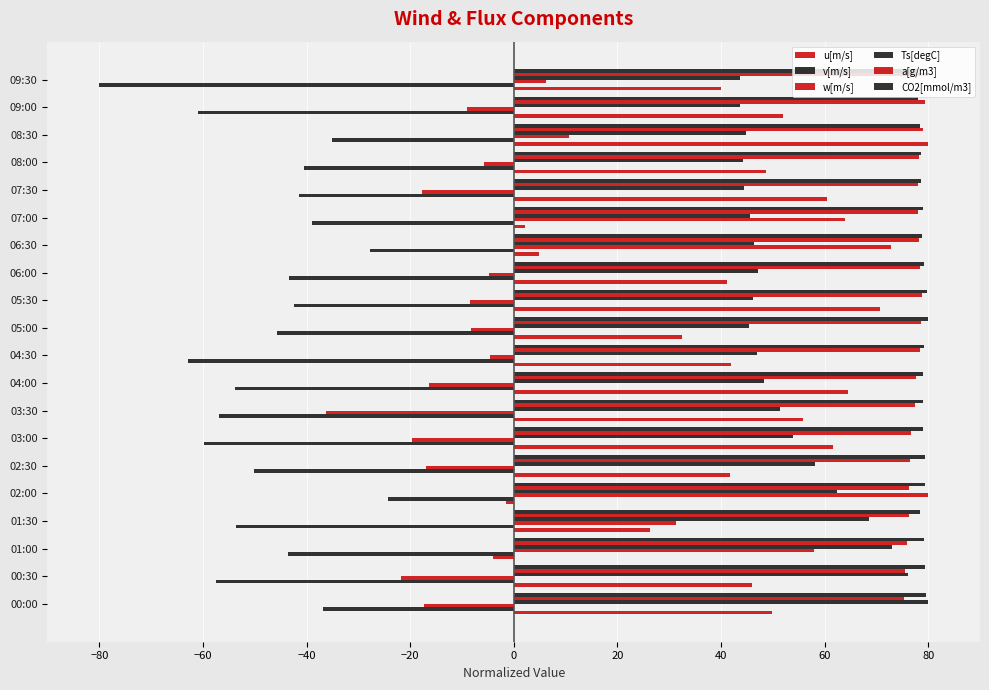

What are all the series names shown in the legend?

u[m/s], v[m/s], w[m/s], Ts[degC], a[g/m3], CO2[mmol/m3]